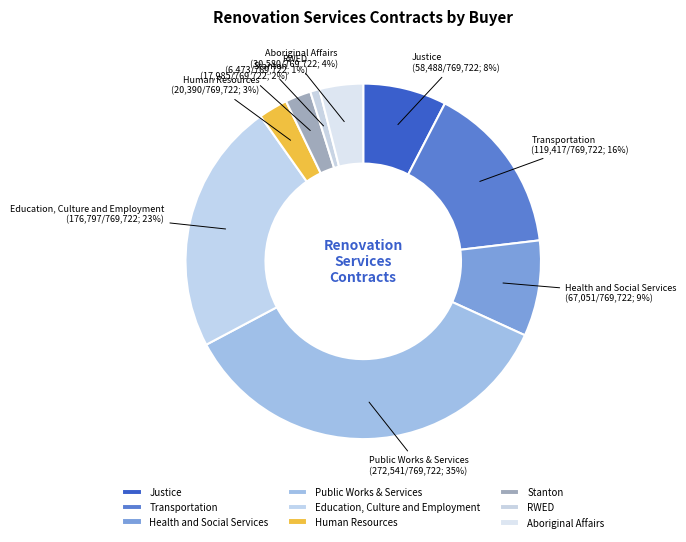

Which category has the biggest portion of the pie?

Public Works & Services